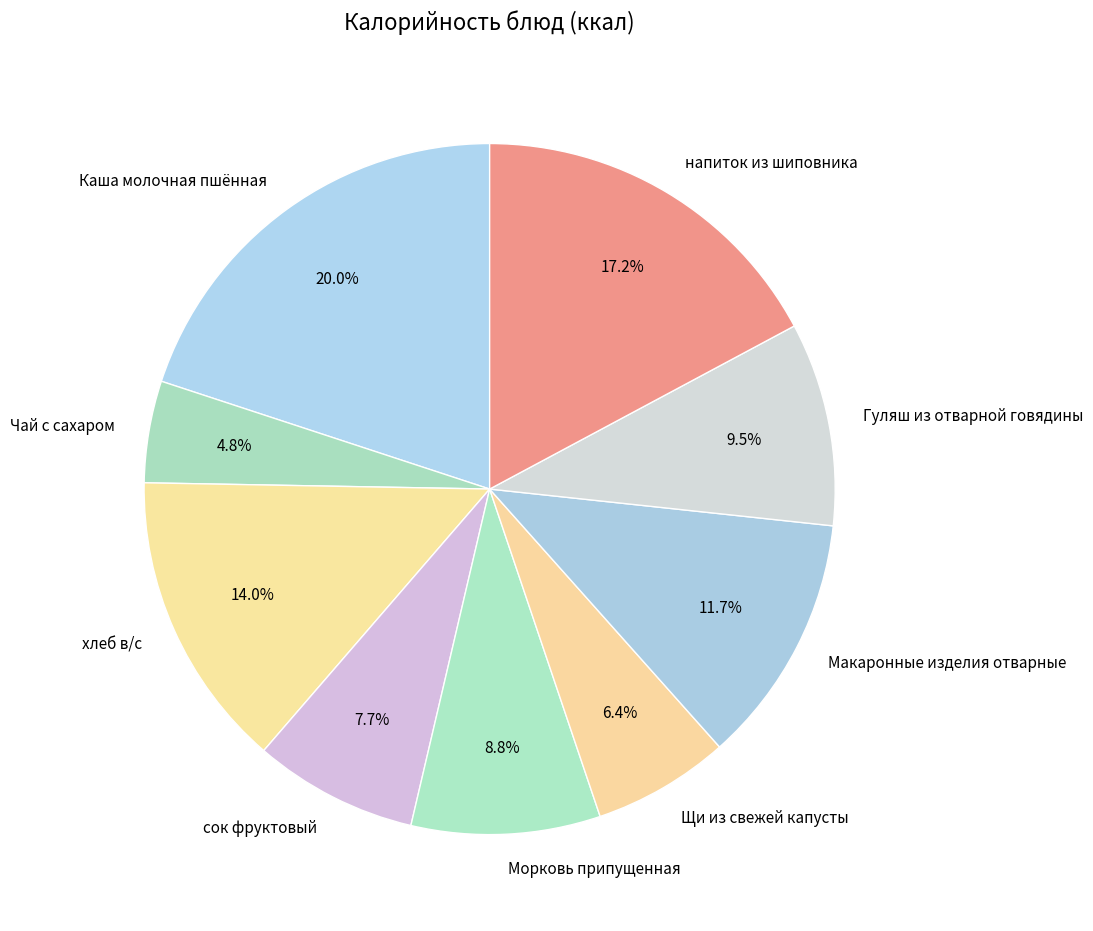

Count the number of slices in the pie.

9